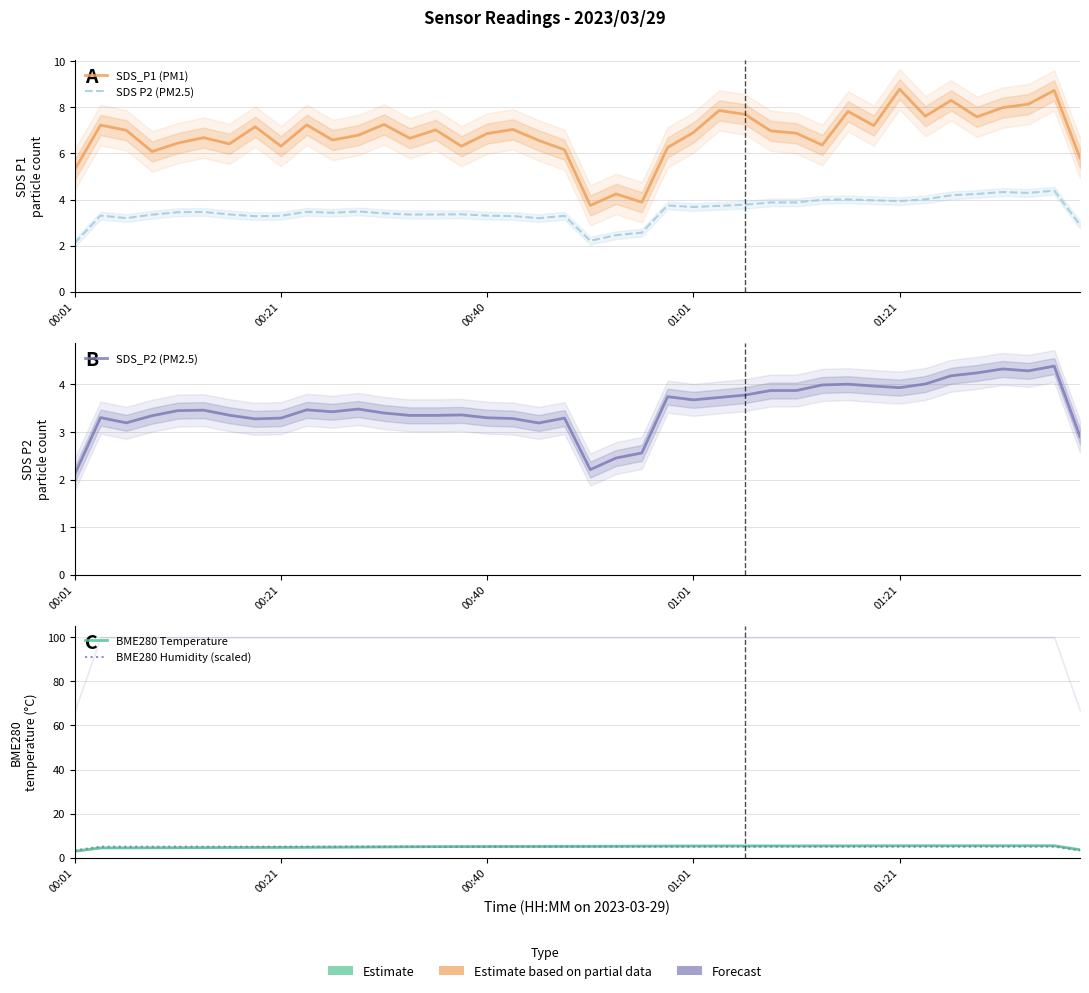

At how many categories does at least one series exceed 3?

40